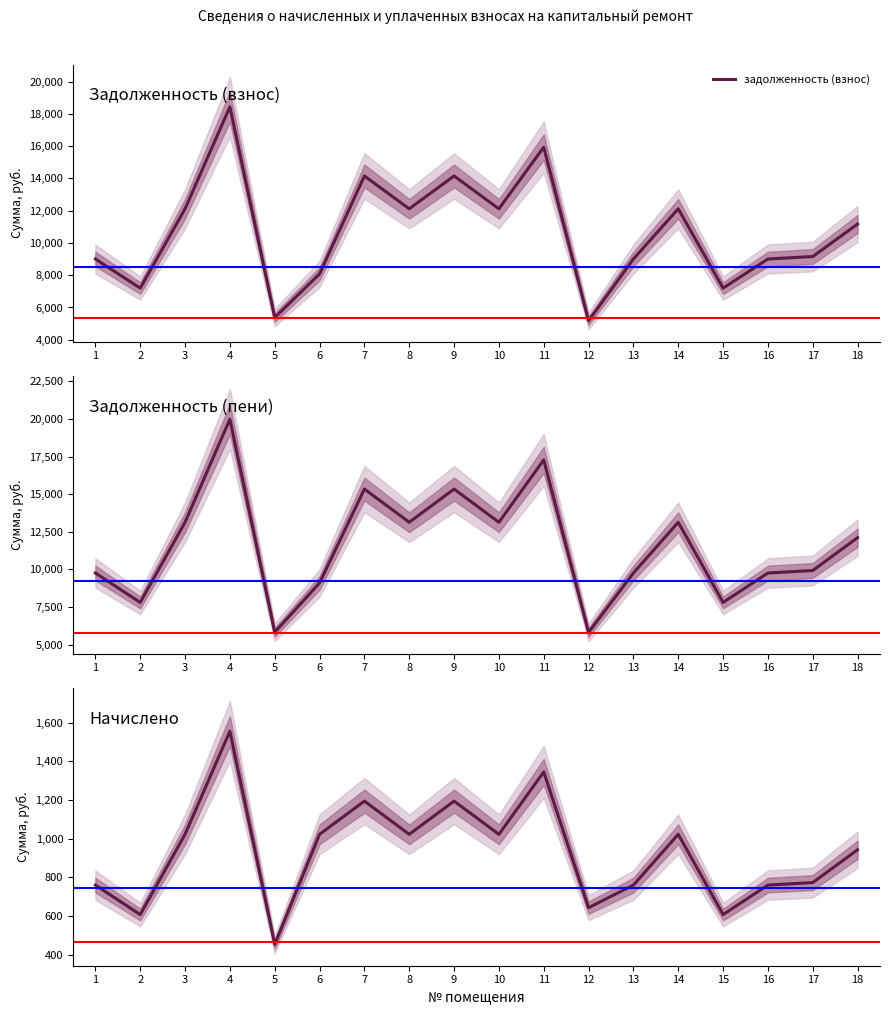

What is the approximate value of задолженность (взнос) at 5?

5376.0